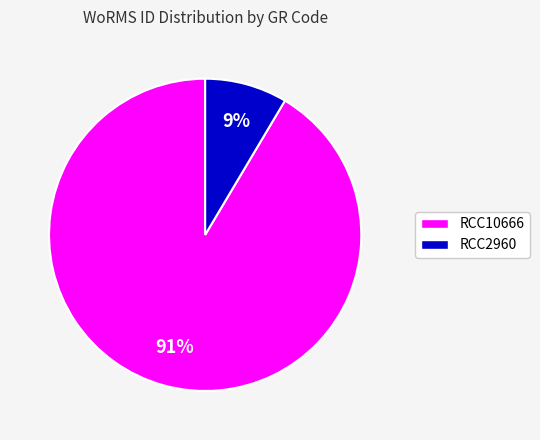

Is it true that RCC10666 is 84% of the pie?

False